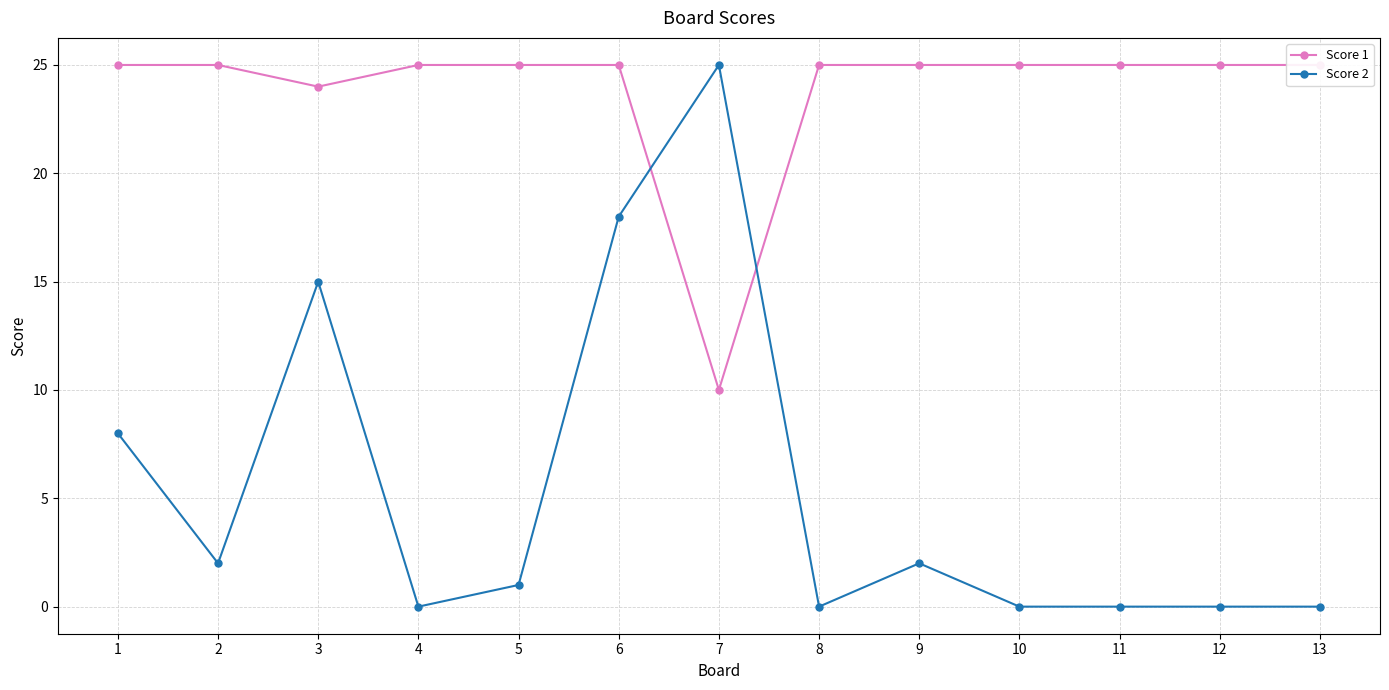

What is the maximum value for Score 1?

25